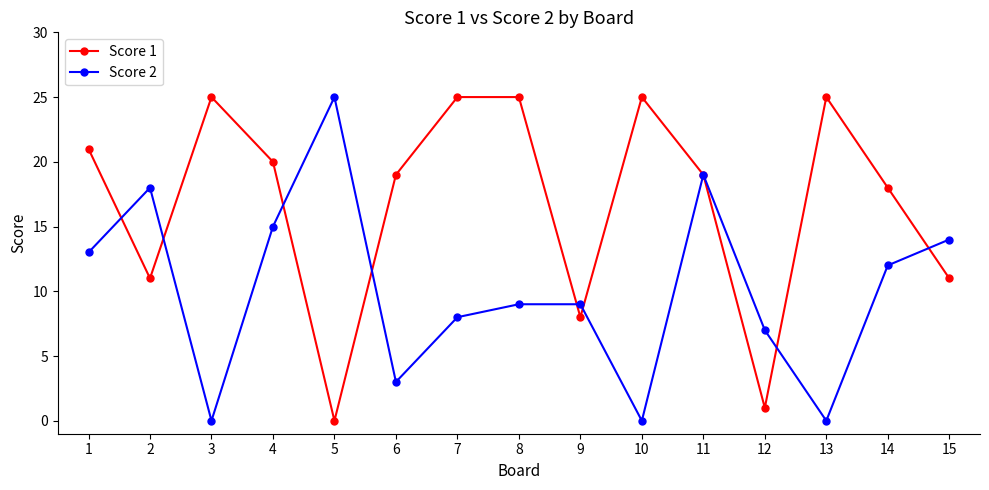

Which series has the largest total across all categories?

Score 1